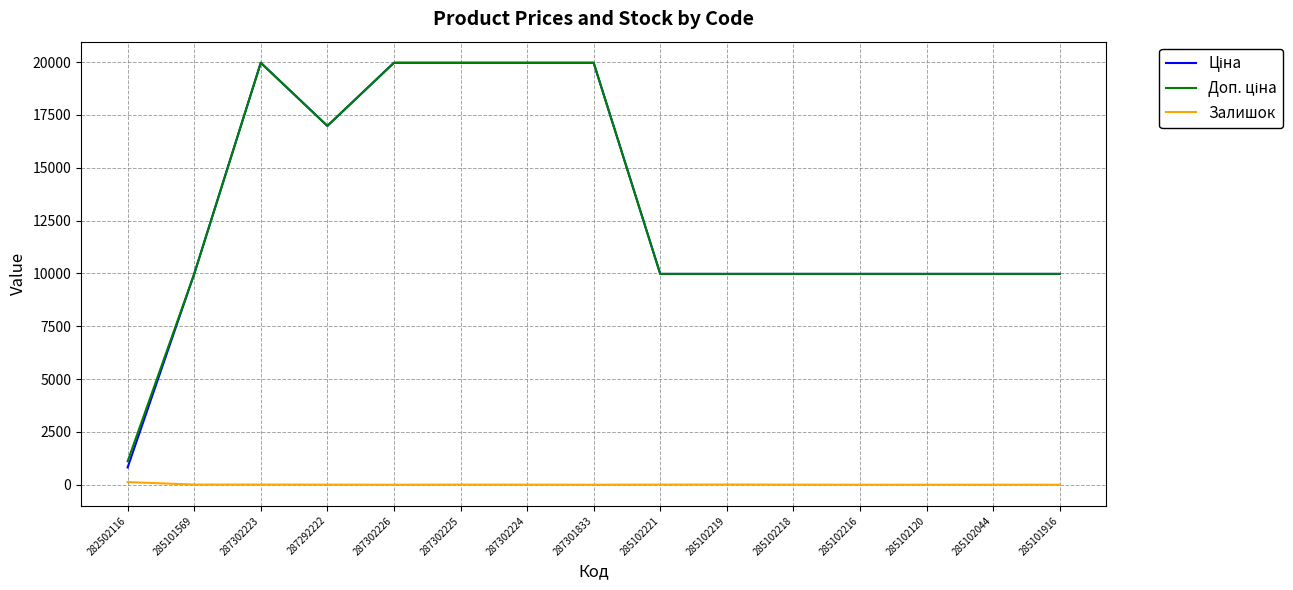

What is the greatest value displayed?

19964.2